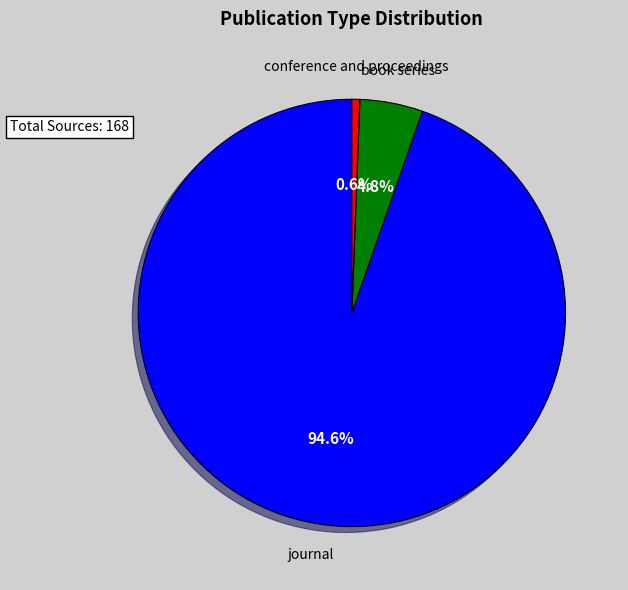

To the nearest percent, what is the average slice percentage?

33%